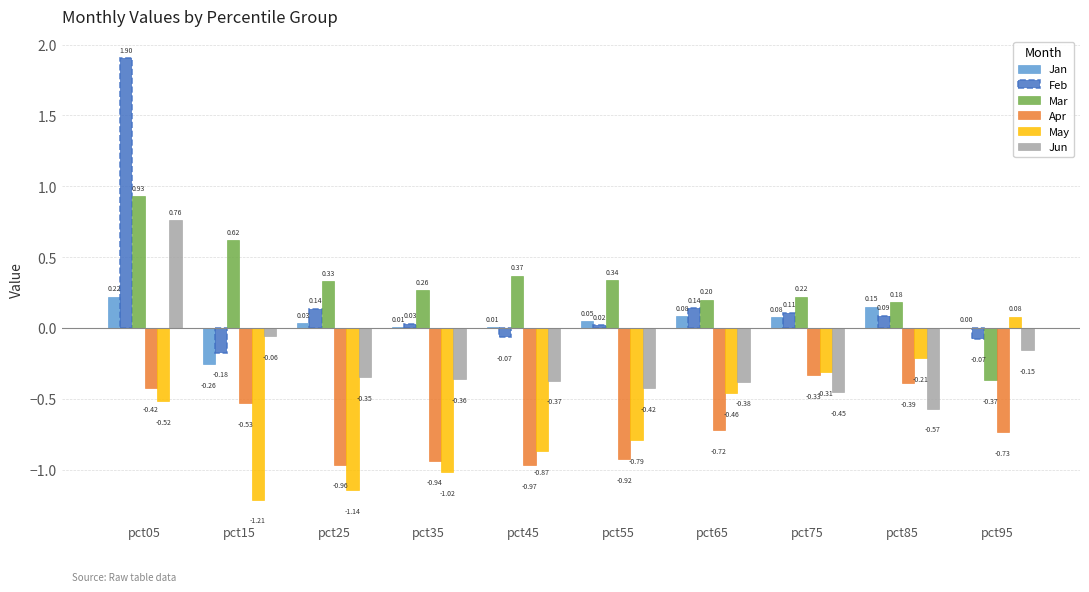

Is the value of Jun at pct95 greater than the value of Mar at pct75?

No